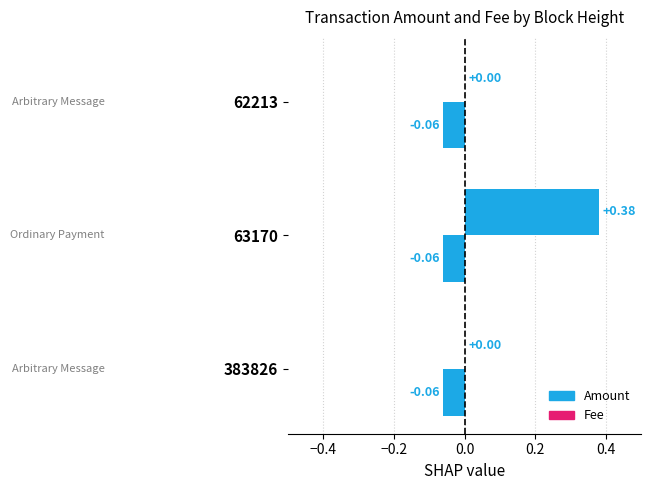

What is the maximum value for Fee?

0.3